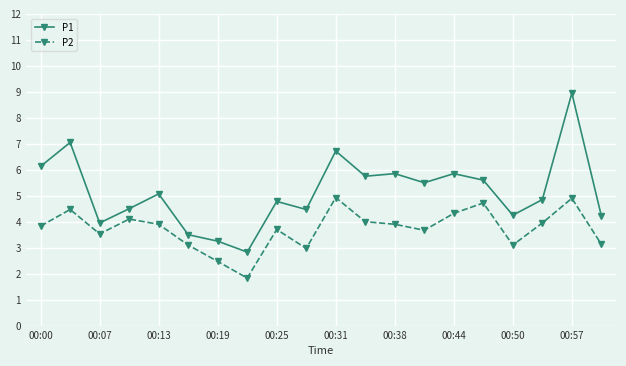

What is the smallest value displayed?

1.8